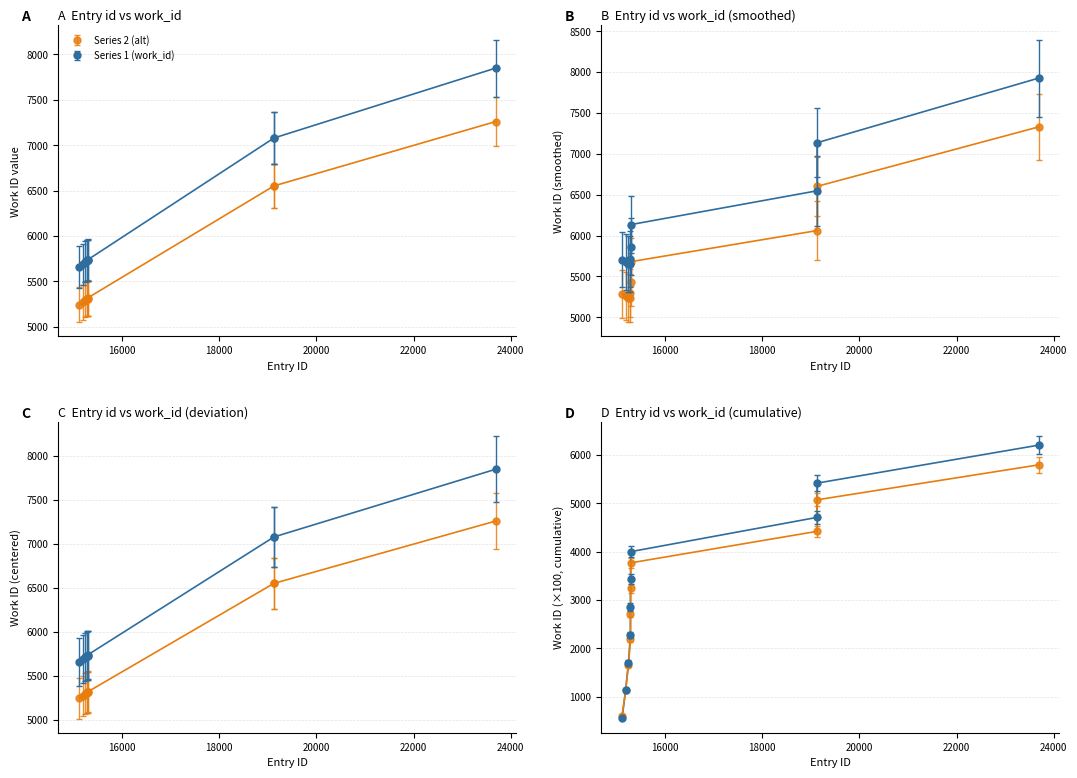

What value does the data have at 15287?

5455.0